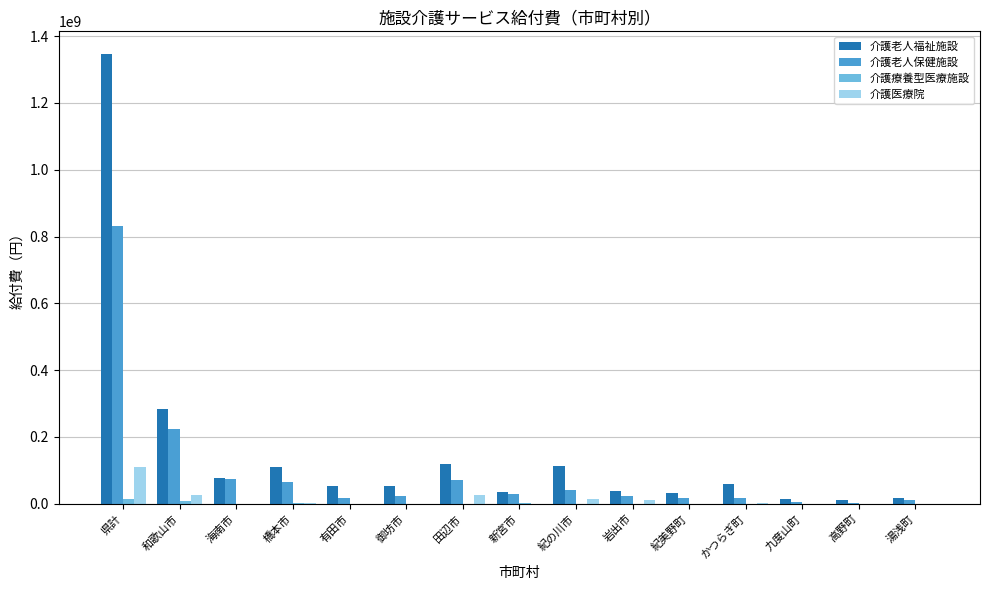

Which series changed the most between 和歌山市 and 湯浅町?

介護老人福祉施設